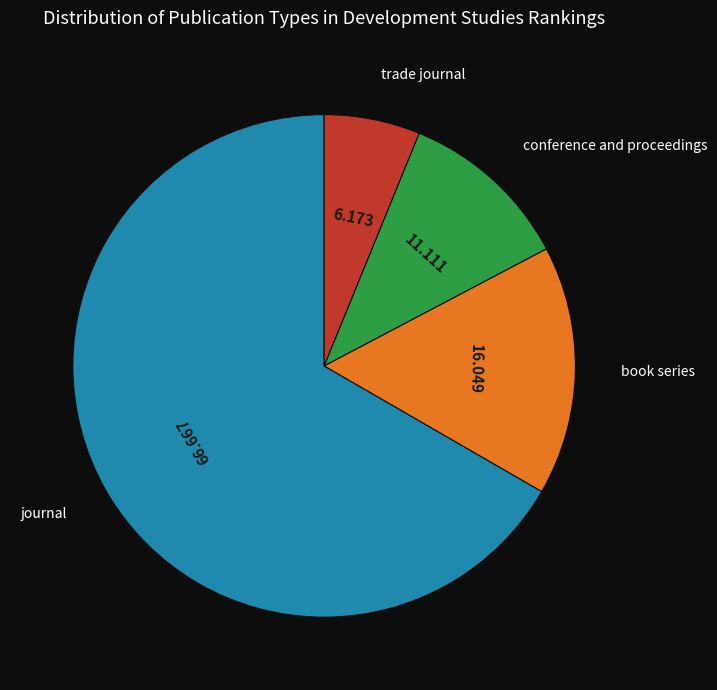

Is journal the majority of the pie?

Yes